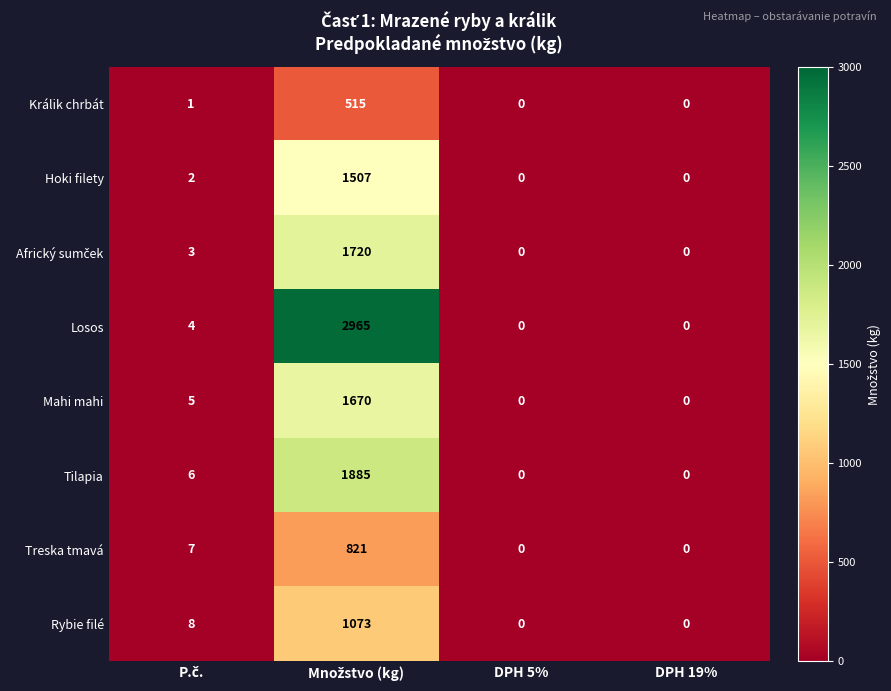

What is the difference between the second highest and minimum values in the Tilapia series?

6